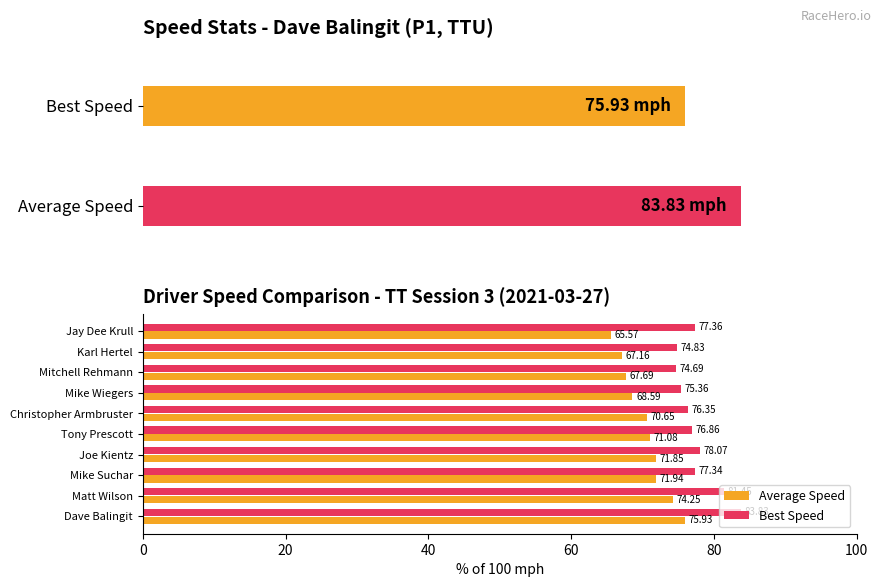

What is the highest value of the Average Speed series?

75.9